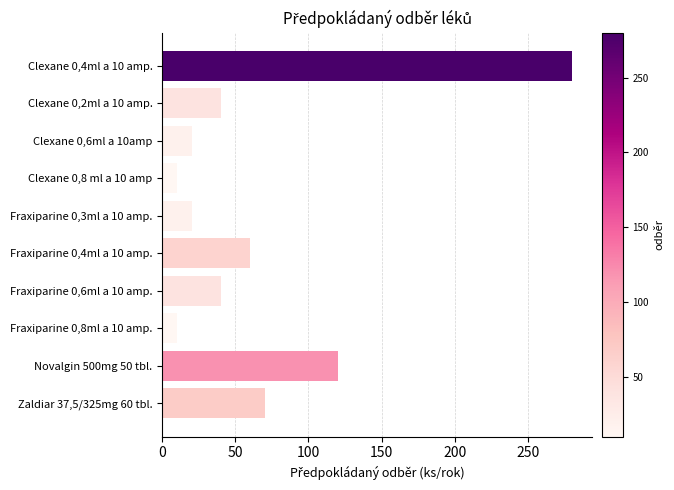

Which has a higher value, Fraxiparine 0,3ml a 10 amp. or Fraxiparine 0,4ml a 10 amp.?

Fraxiparine 0,4ml a 10 amp.